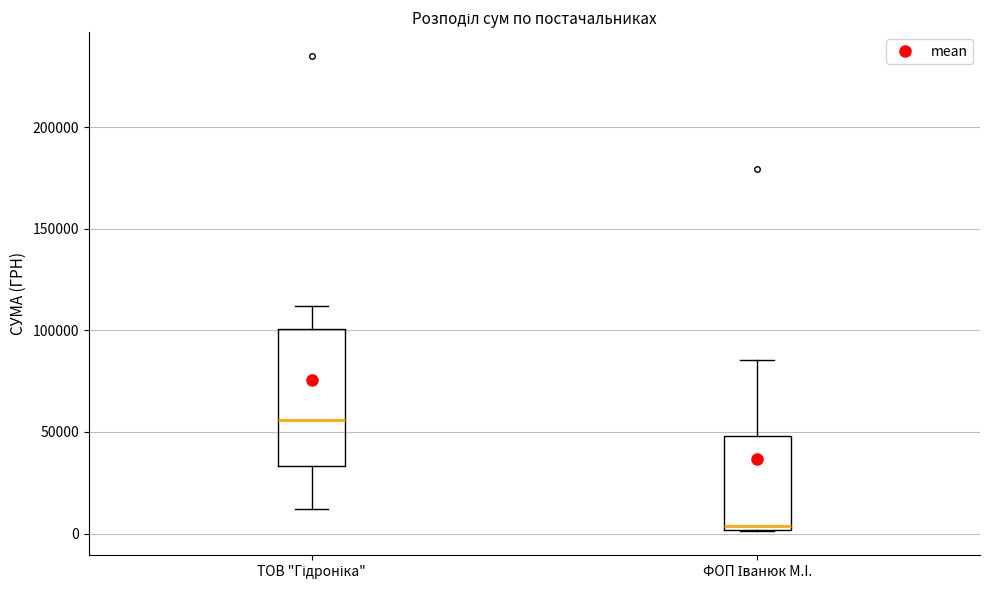

Comparing the boxes themselves (not the whiskers), which one is the tallest?

ТОВ "Гідроніка"